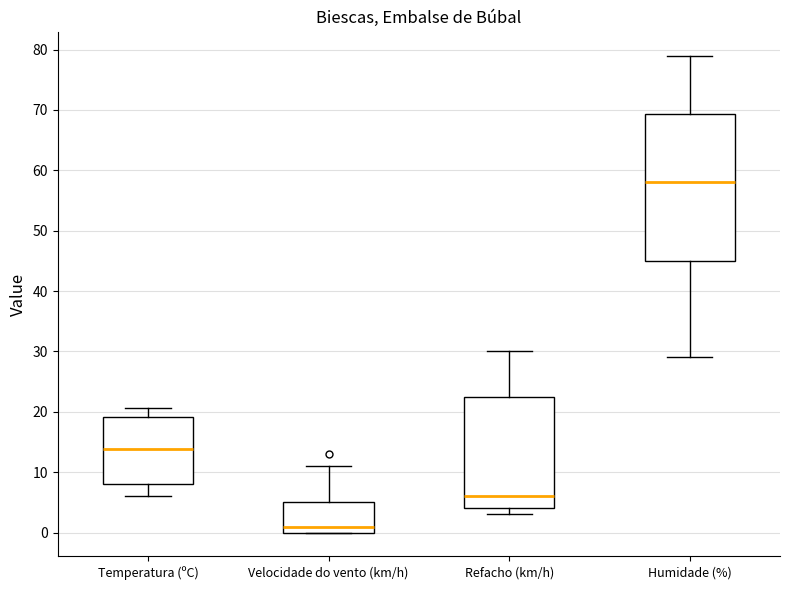

Reading left to right, transcribe this box plot: for each box, give where its median line is, the range the box spans, and where its two whiskers end, as read against the y-axis. The values are not printed on the chart, so give them approximately, as read against the axis.

Temperatura (ºC): median 14, box 8 to 19, whiskers 6 to 21
Velocidade do vento (km/h): median 1, box 0 to 5, whiskers 0 to 11
Refacho (km/h): median 6, box 4 to 23, whiskers 3 to 30
Humidade (%): median 58, box 45 to 69, whiskers 29 to 79